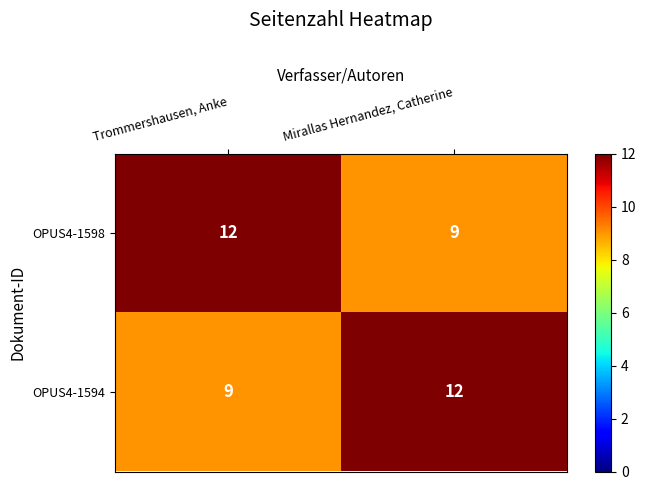

True or false: OPUS4-1598 has a value of 18 at Trommershausen, Anke.

False